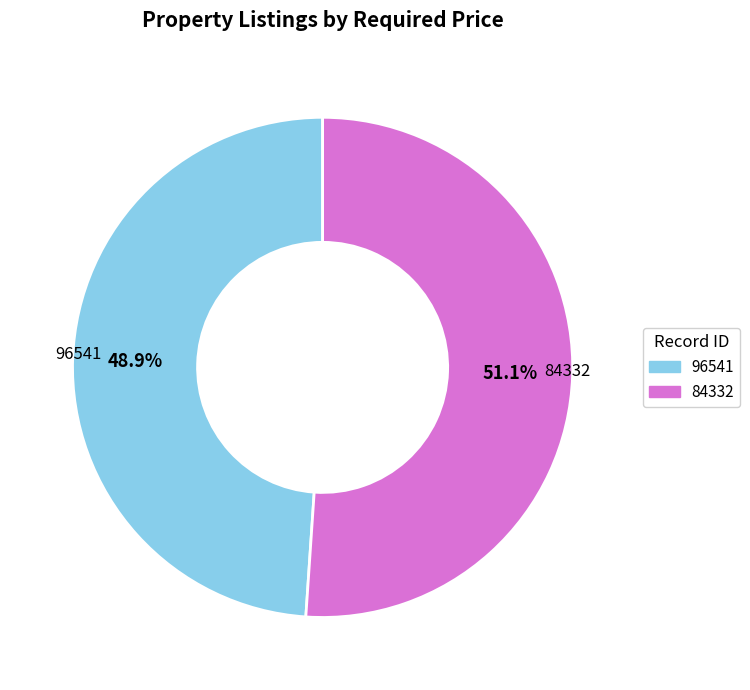

The 84332 slice represents 62% of the pie. True or false?

False